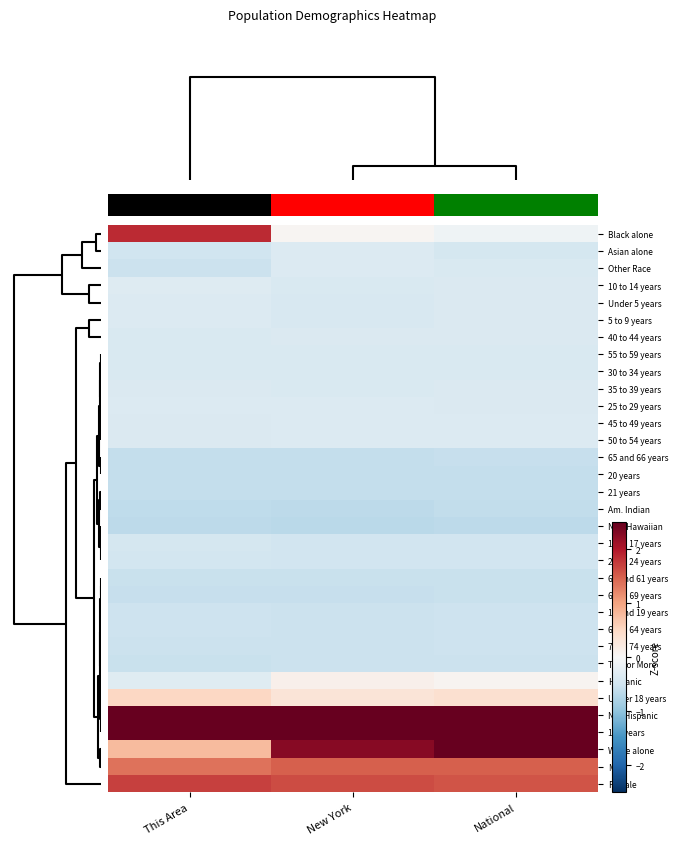

At New York, list the series in order from largest to smallest.

Not Hispanic, 18+ years, White alone, Female, Male, Under 18 years, Hispanic, Black alone, 45 to 49 years, Other Race, Asian alone, 50 to 54 years, 25 to 29 years, 40 to 44 years, 30 to 34 years, 35 to 39 years, 55 to 59 years, 10 to 14 years, 5 to 9 years, Under 5 years, 22 to 24 years, 15 to 17 years, 62 to 64 years, 70 to 74 years, Two or More, 18 and 19 years, 60 and 61 years, 67 to 69 years, 65 and 66 years, 20 years, 21 years, Am. Indian, Nat. Hawaiian